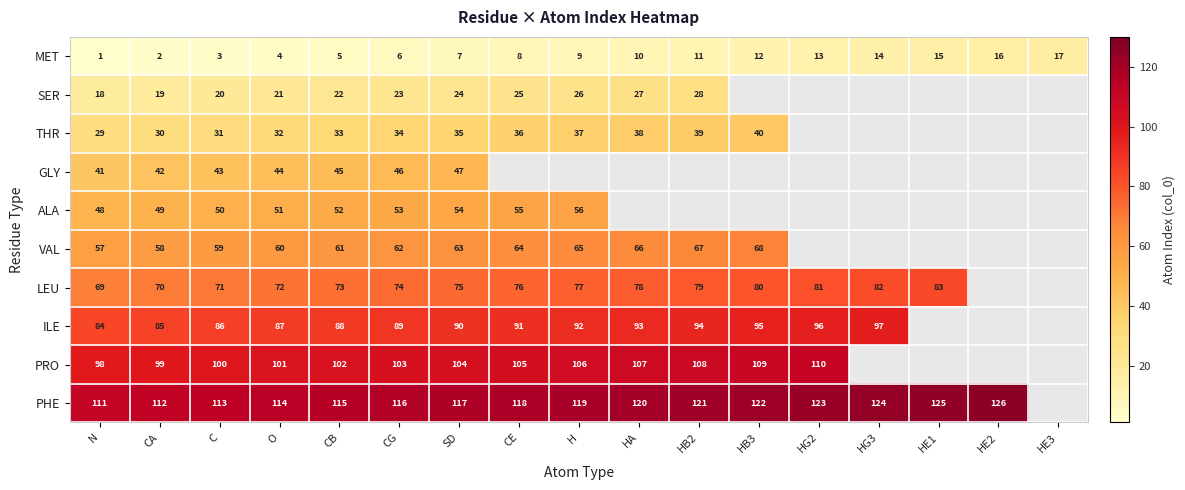

What is the spread (max minus min) of values at CA?

110